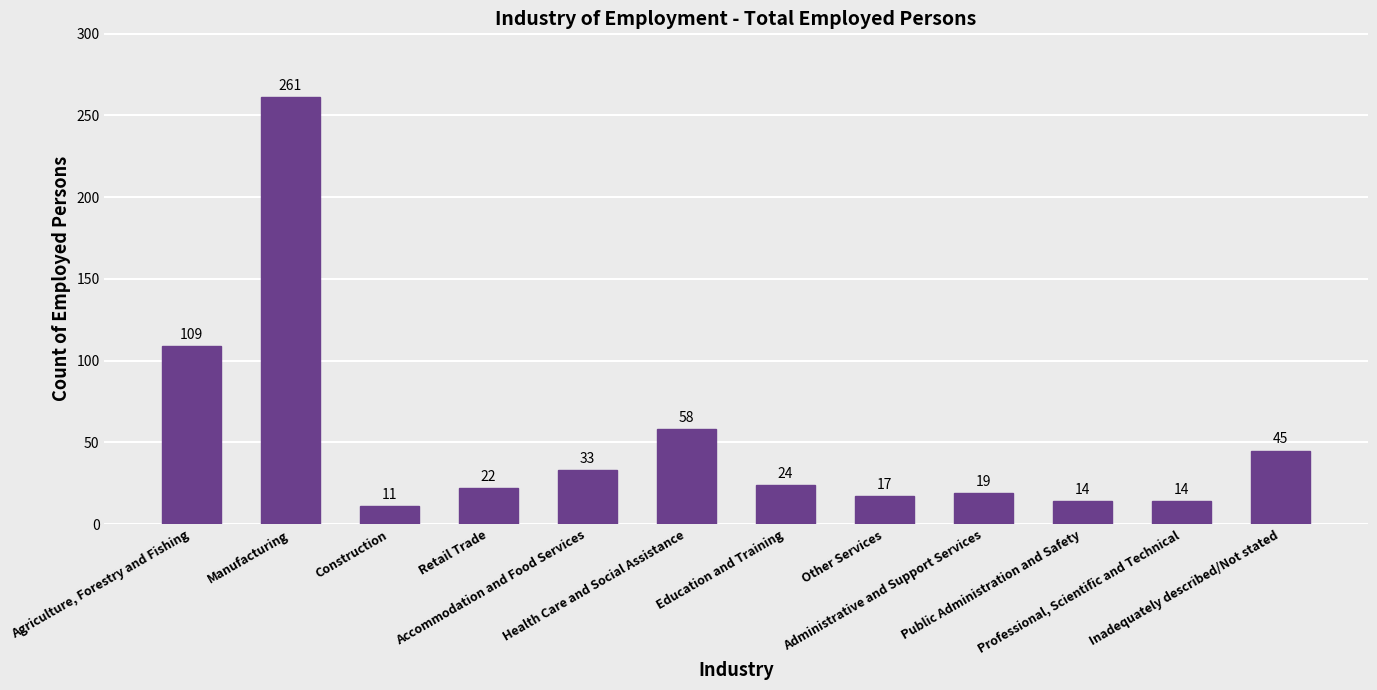

What is the label of the 8th bar from the right?

Accommodation and Food Services